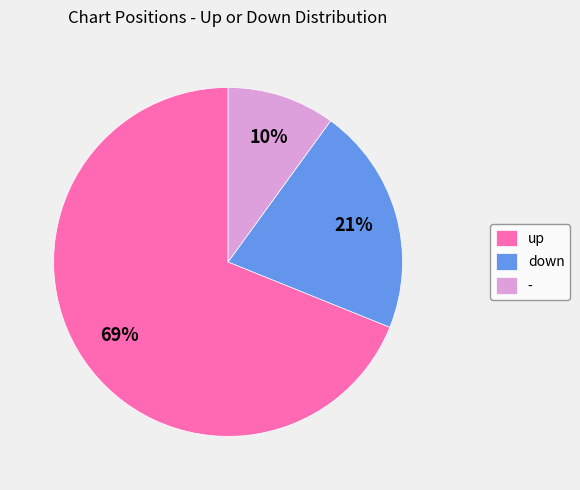

Do down and up together represent more than half of the pie?

Yes